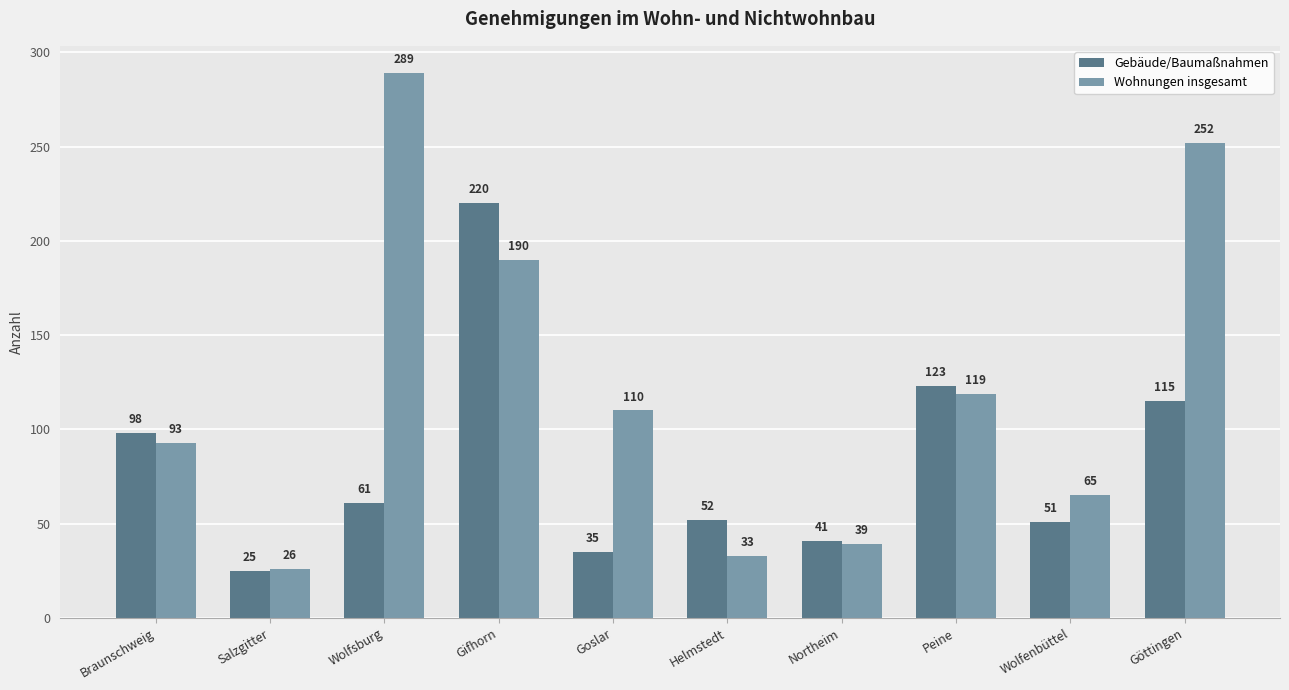

How many distinct data groups are displayed?

2